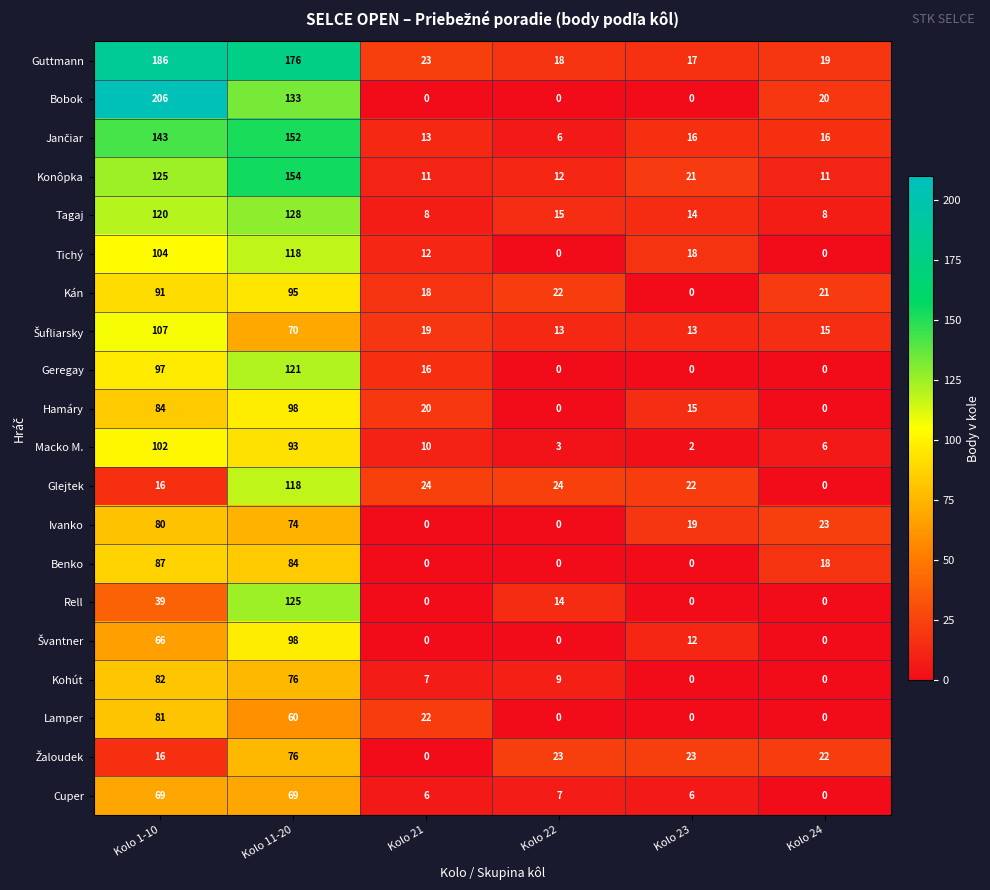

What is the highest value of the Konôpka series?

154